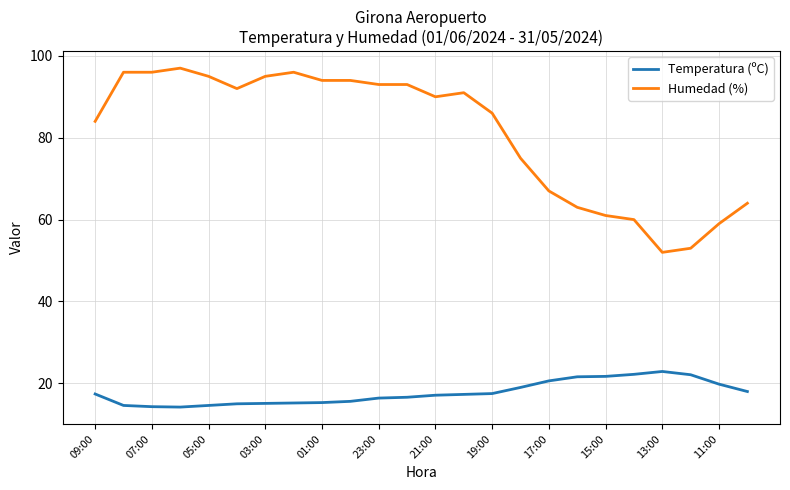

How many categories are shown in the chart?

24